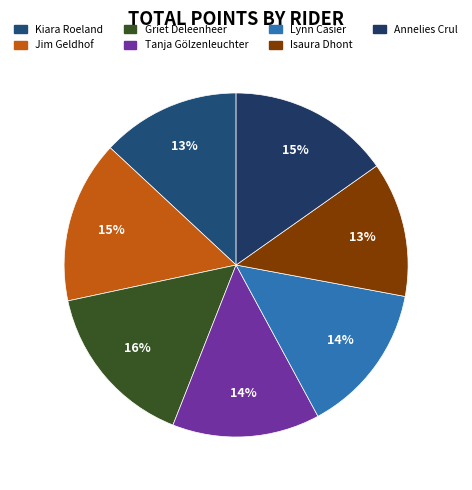

What is the smallest slice in the pie chart?

Isaura Dhont